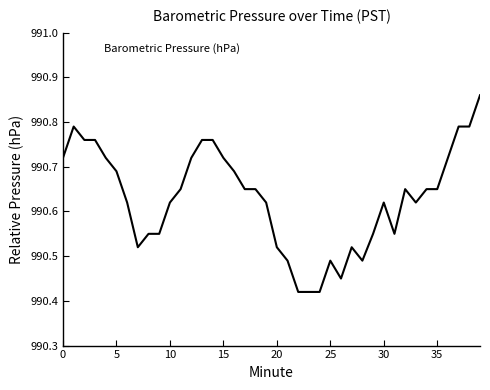

What is the difference between the maximum and minimum values?

0.4